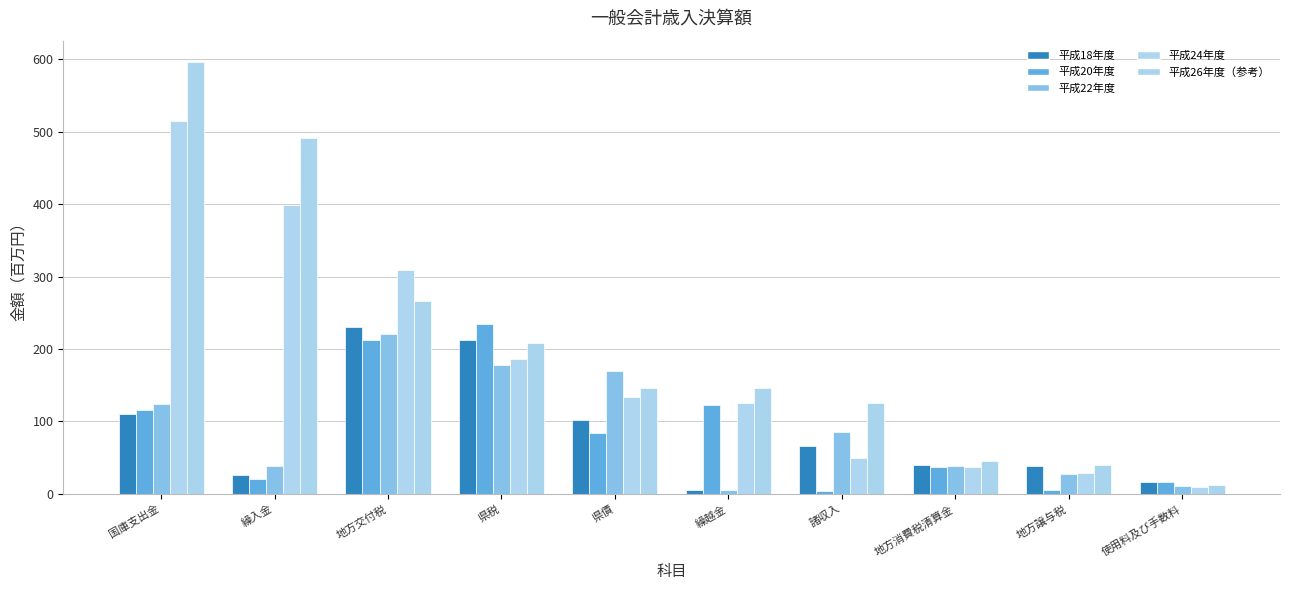

How many bars are there in total?

50